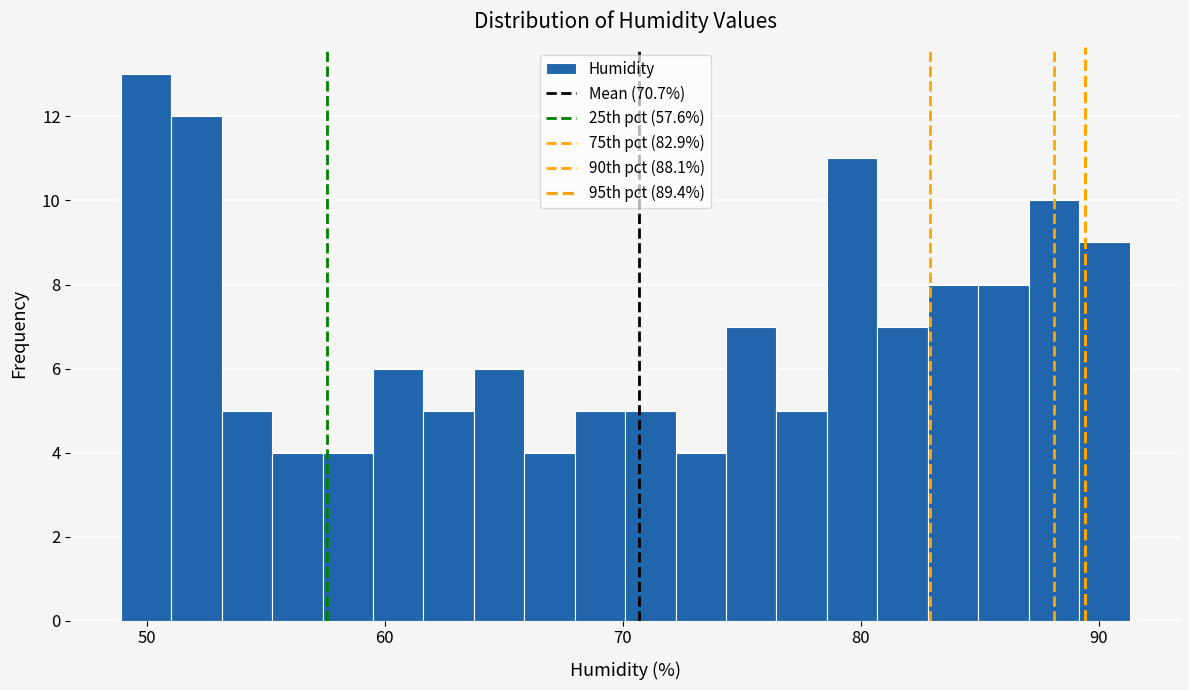

Read against the x-axis, roughly where is the centre of the tallest bar?

50